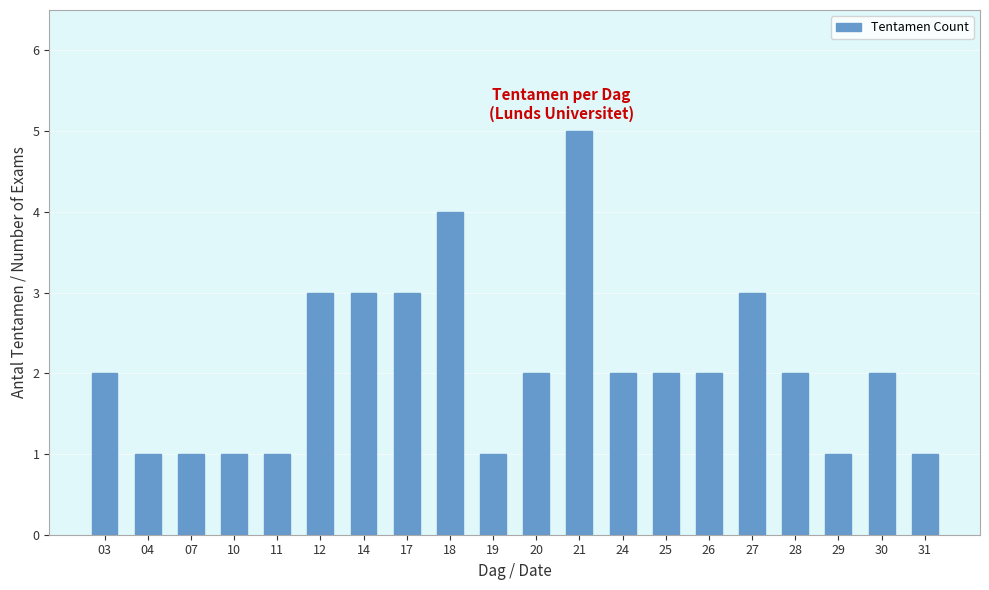

The chart shows a value of 3 at 17. True or false?

True